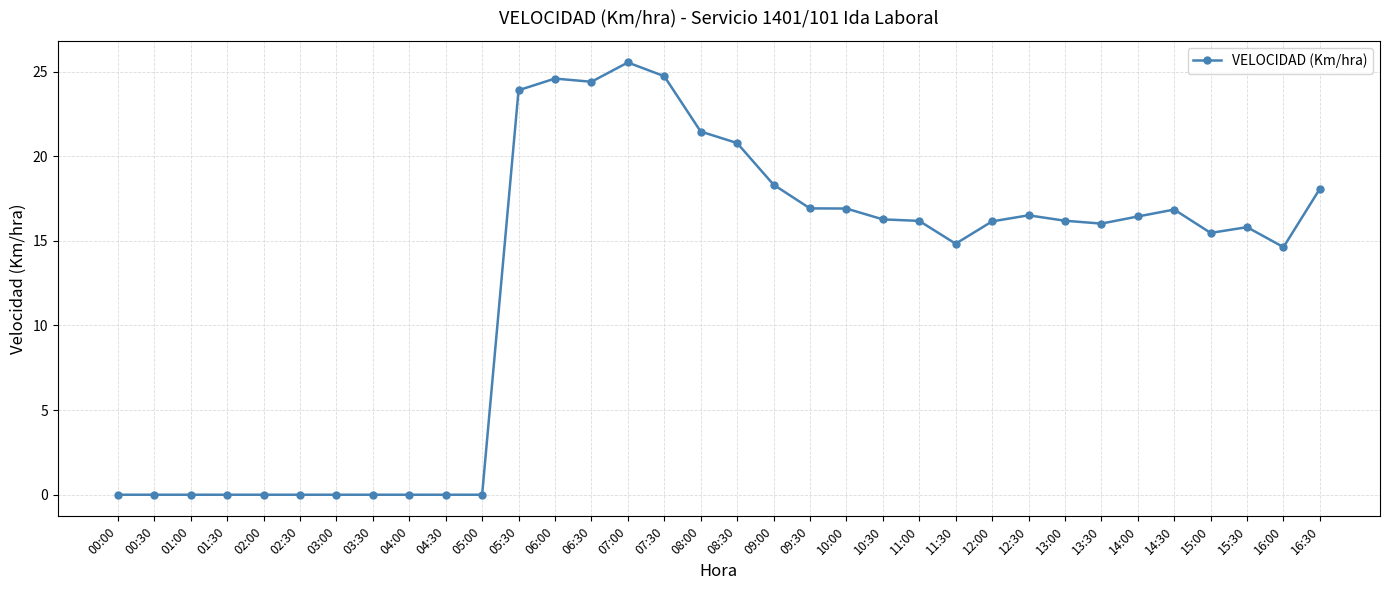

What is the difference between the maximum and second lowest values?

25.5